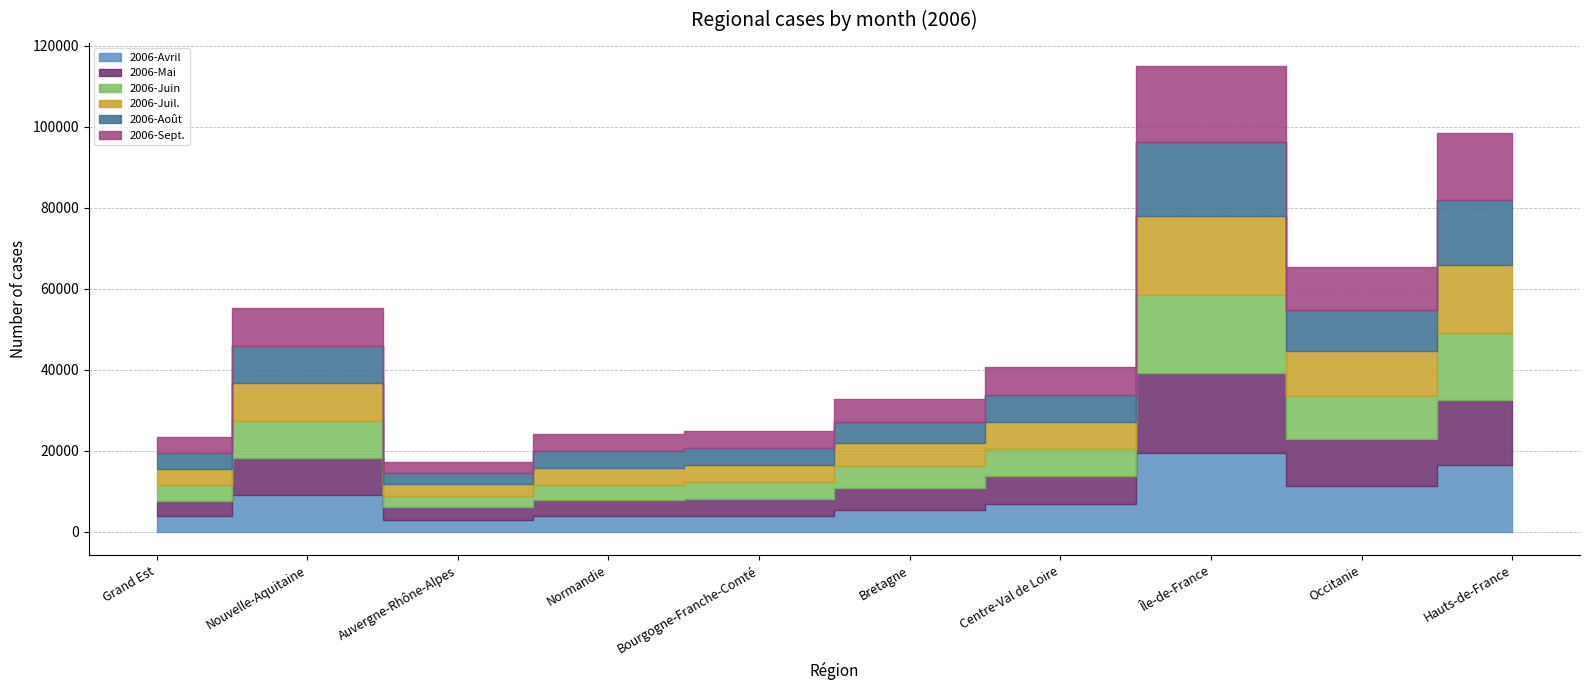

Rank the series at Occitanie from highest to lowest value.

2006-Mai, 2006-Avril, 2006-Juil., 2006-Sept., 2006-Juin, 2006-Août